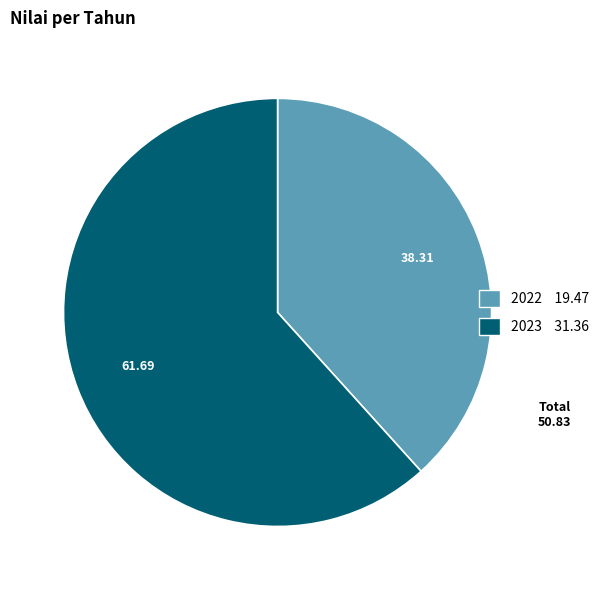

Which category has the biggest portion of the pie?

2023